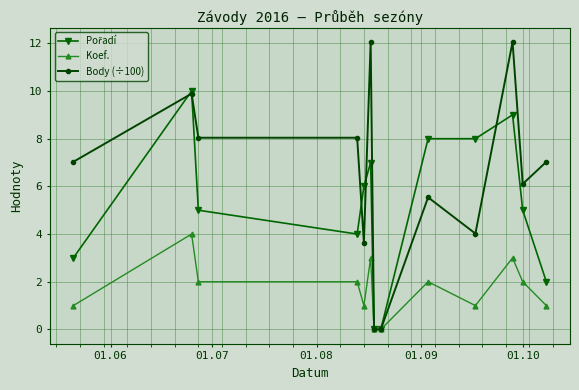

Is this an area chart (filled region under the line)?

No